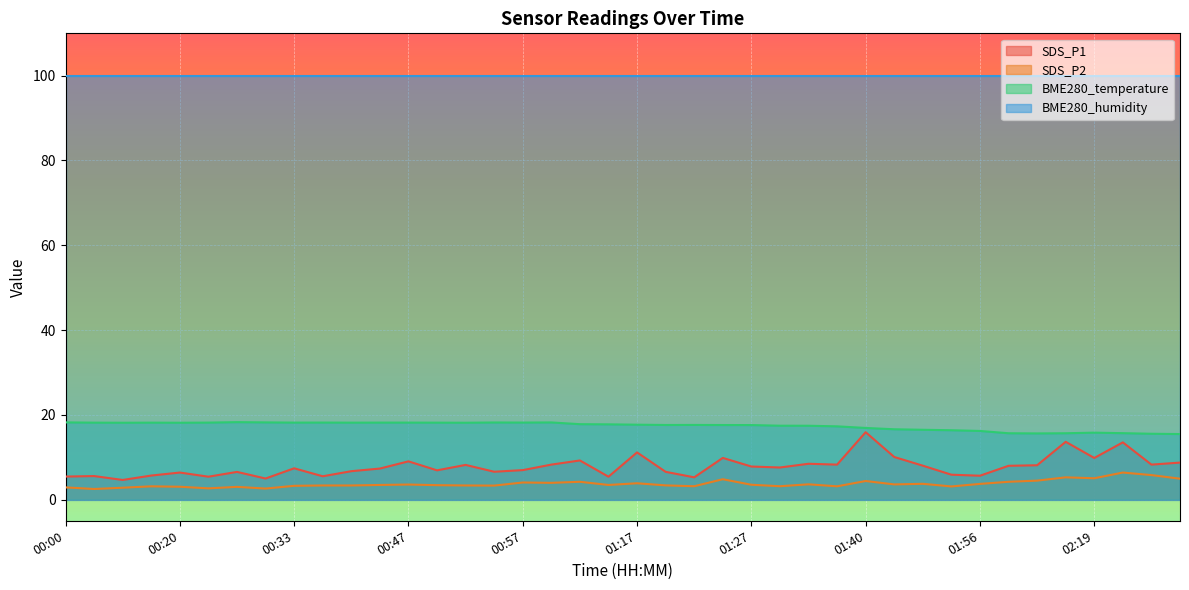

What is the value of the SDS_P1 point at the 26th from the left?

7.6